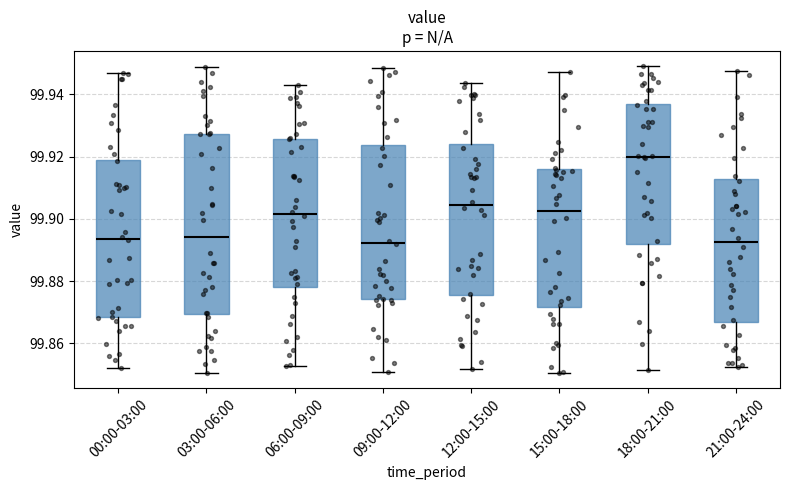

Where does the upper whisker of the box for 09:00-12:00 end on the y-axis? The values are not printed on the chart, so give them approximately, as read against the axis.

99.948